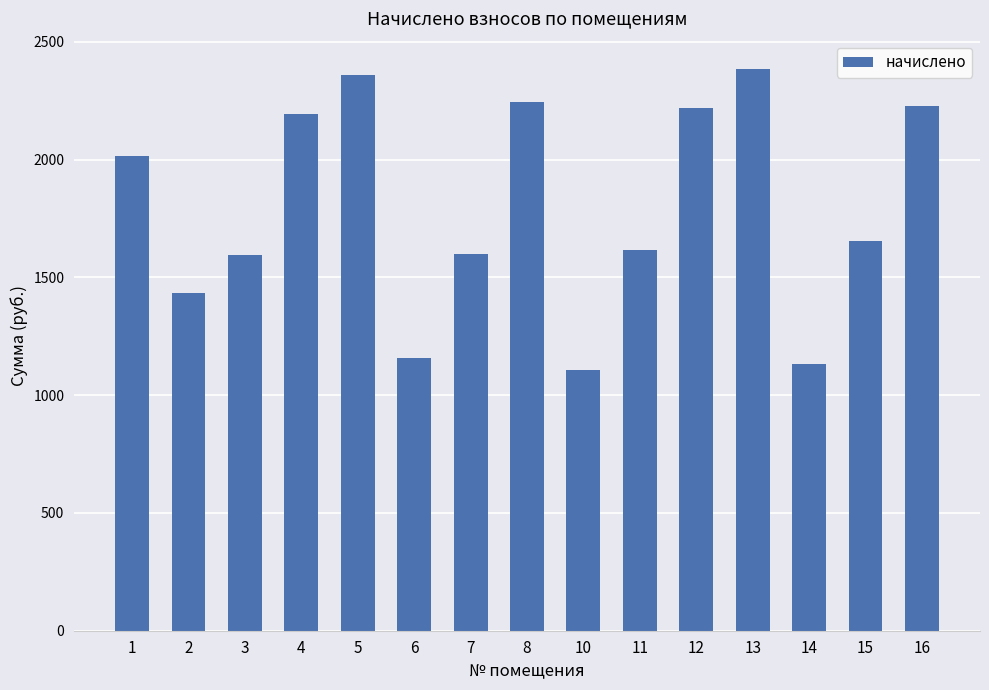

Is it true that the value at 10 is 1799.7?

False